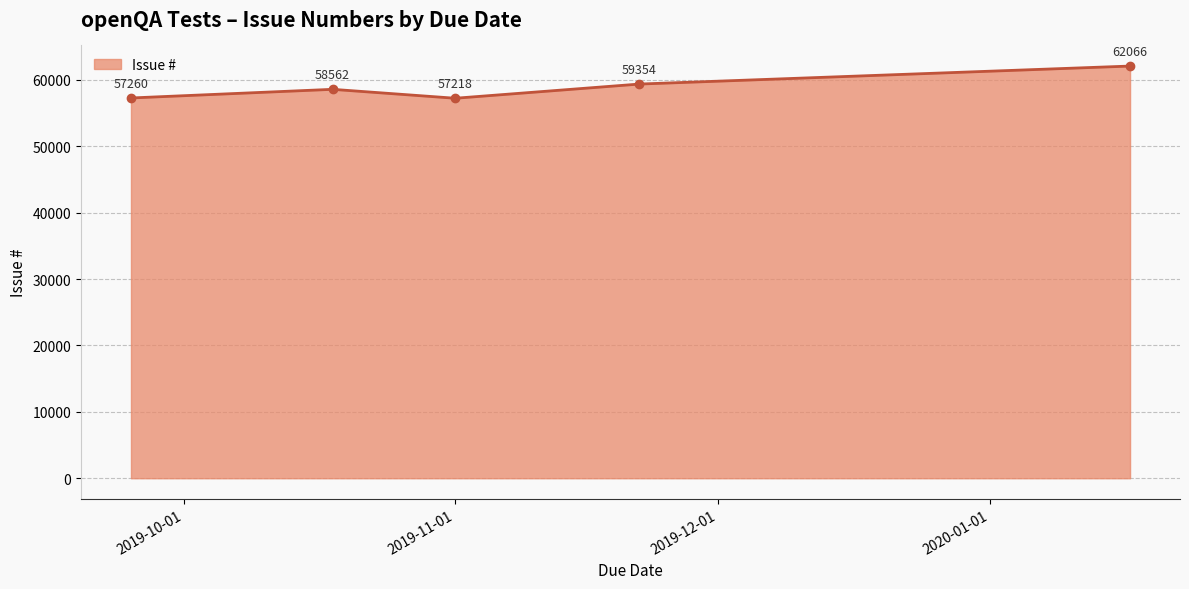

How many interior local valleys (lower than both neighbors) does the data have?

1